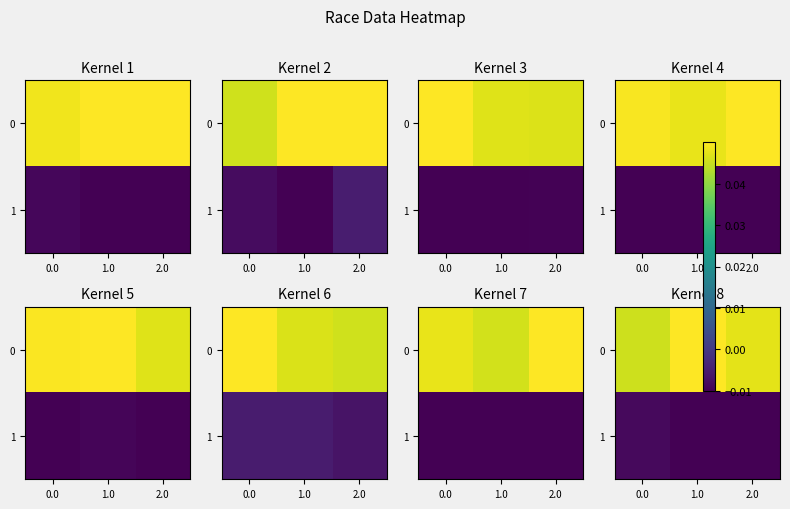

True or false: 0 has a value of 0.1 at 2.0.

False